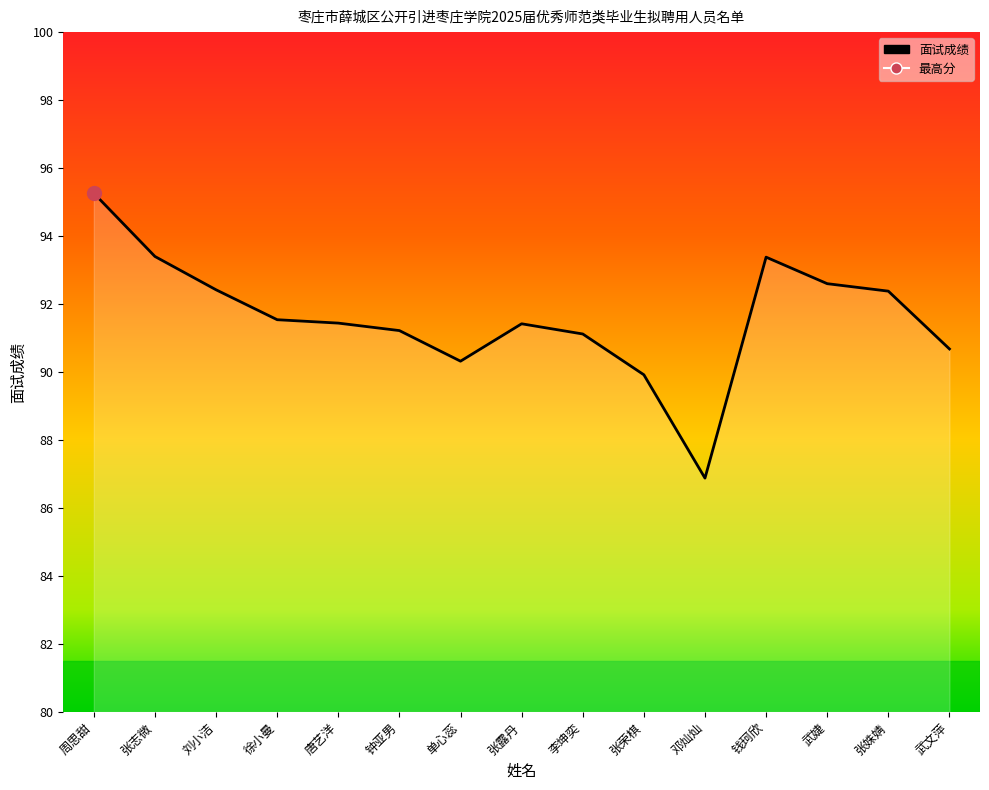

What is the ratio of the value at 唐艺洋 to the value at 邓灿灿?

1.1